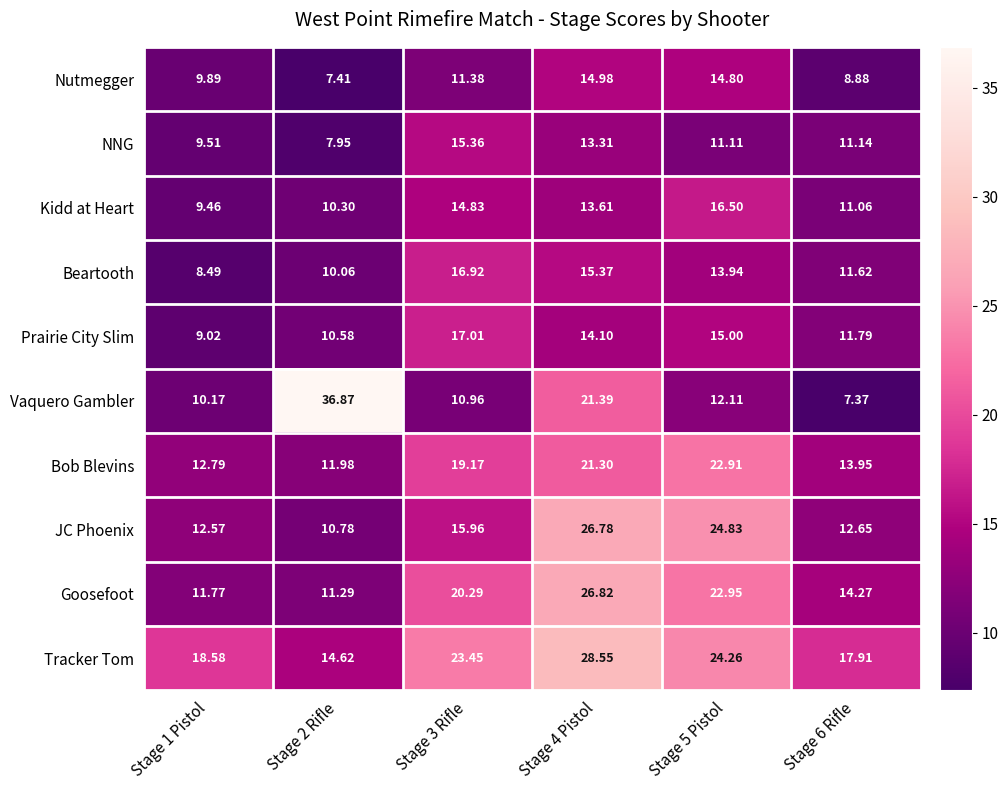

Which series has the largest range (max minus min)?

Vaquero Gambler